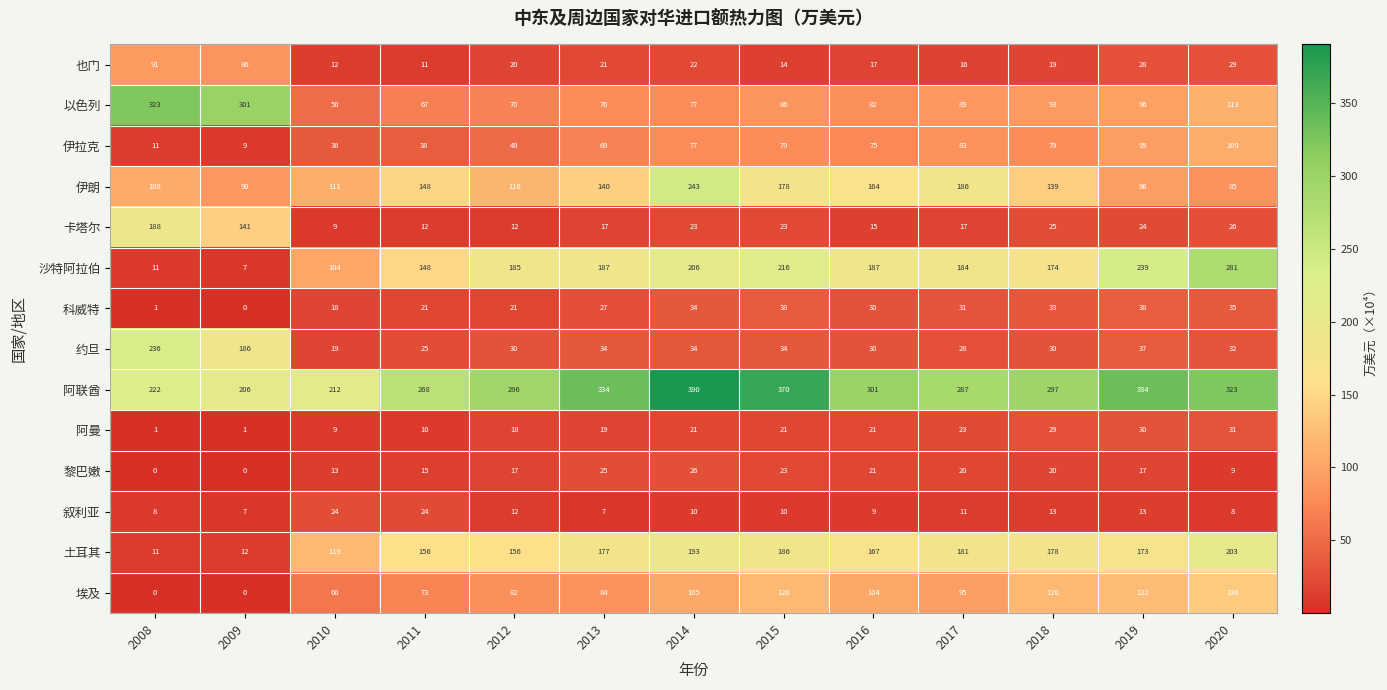

Count the number of data series in this chart.

14